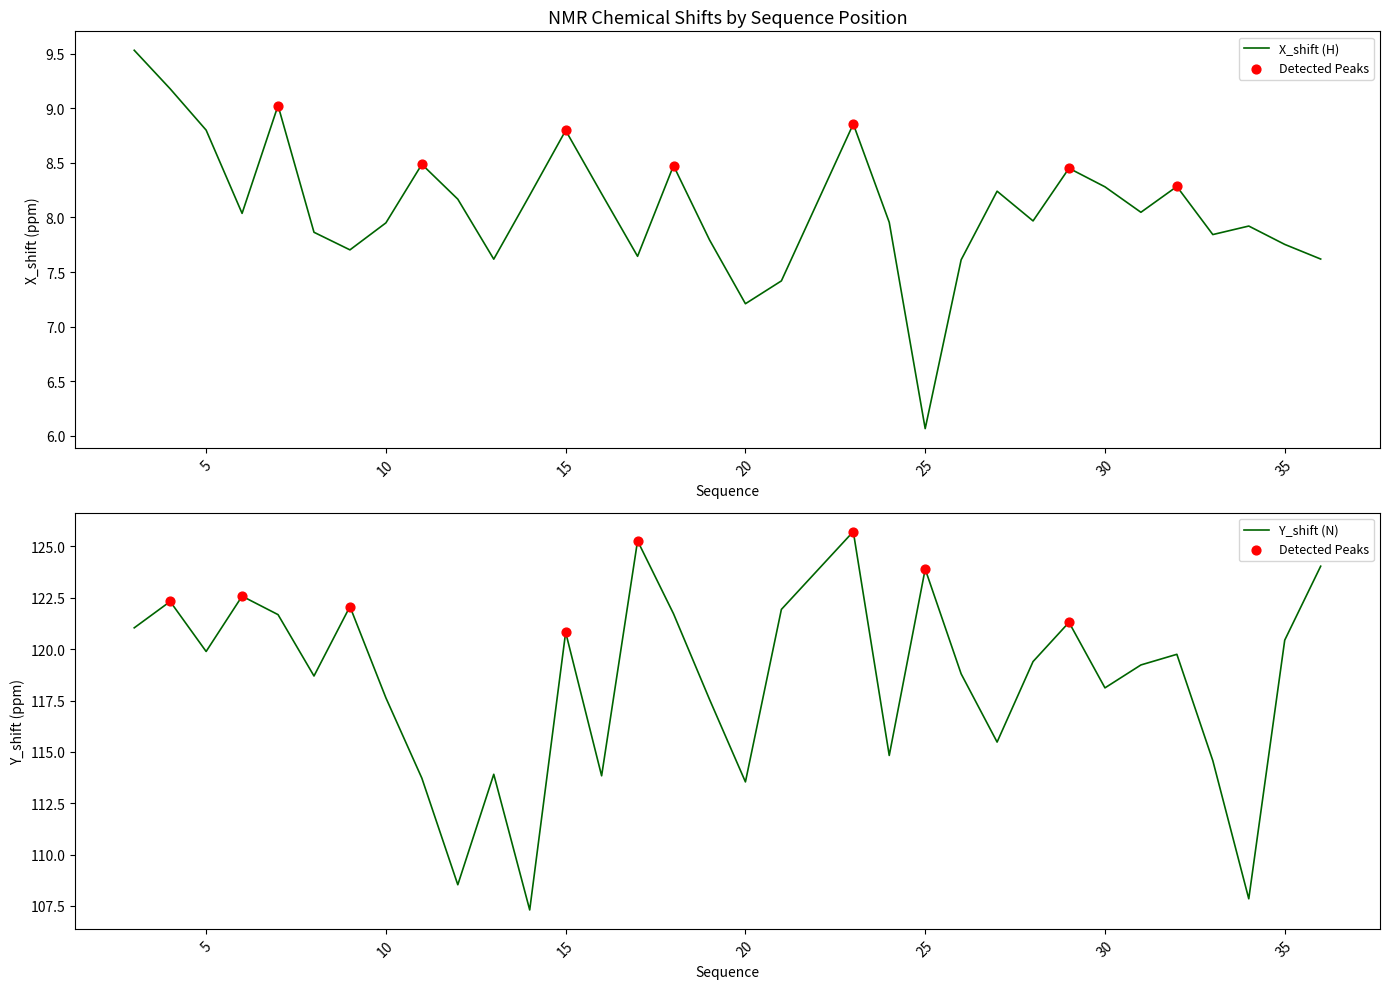

At how many categories does at least one series exceed 30?

33